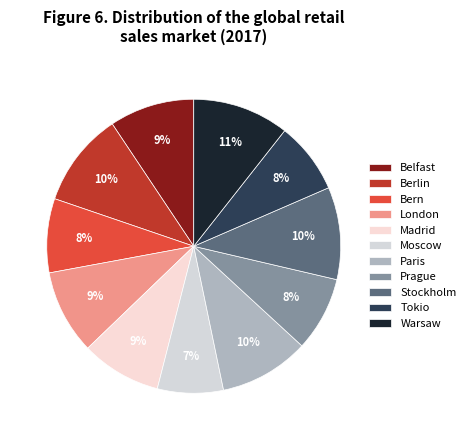

The Stockholm slice represents 17% of the pie. True or false?

False